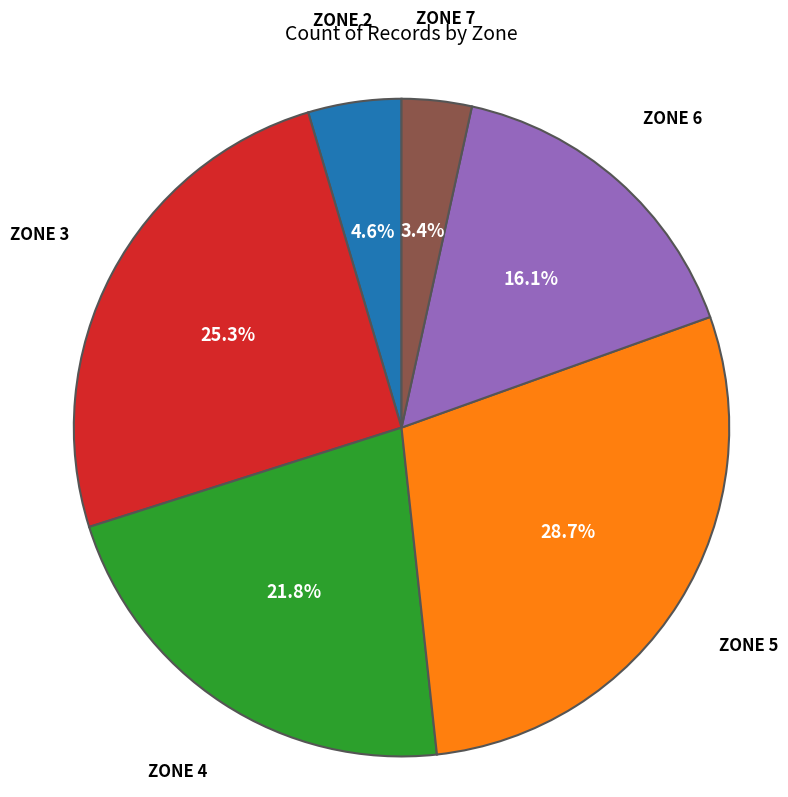

Is there a majority slice in this chart?

No